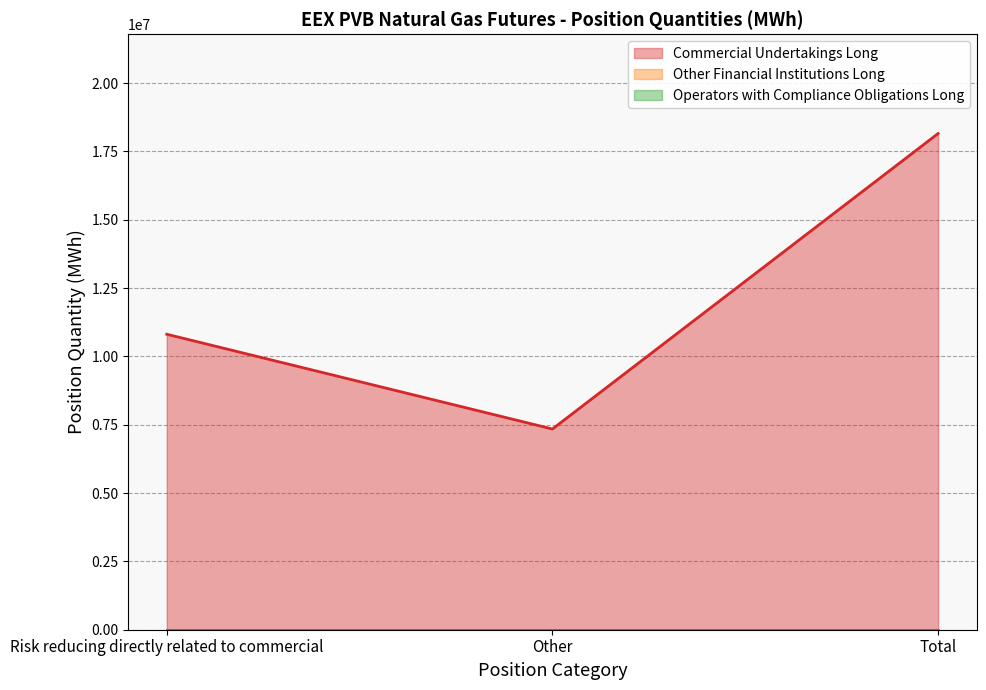

What position from the left is Other?

2